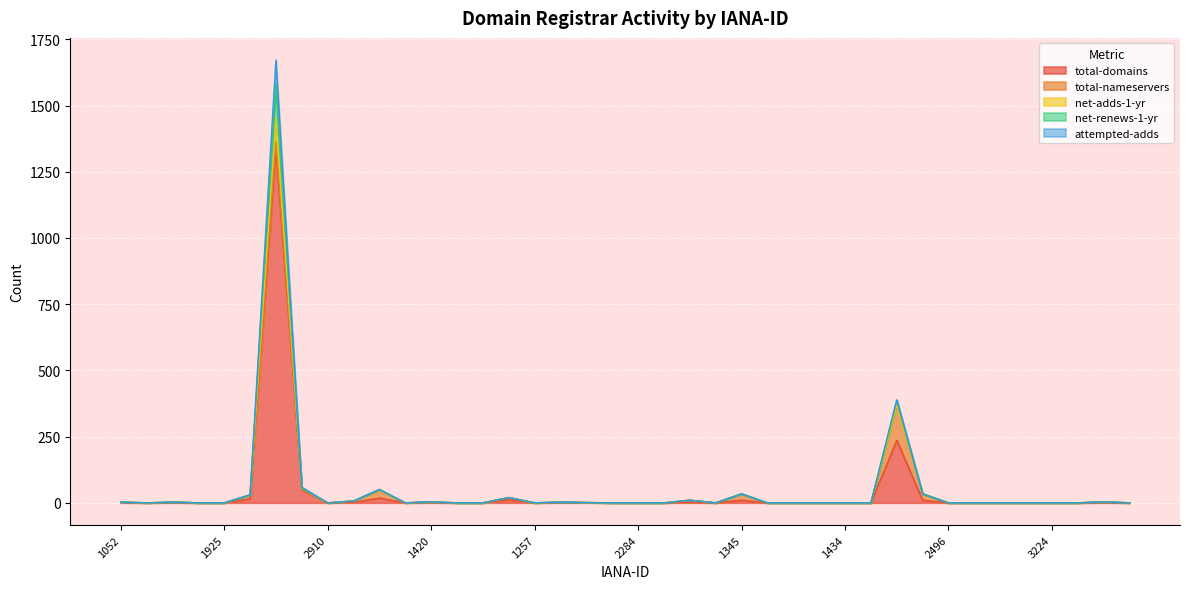

Where is net-renews-1-yr nearest to the value 62?

146